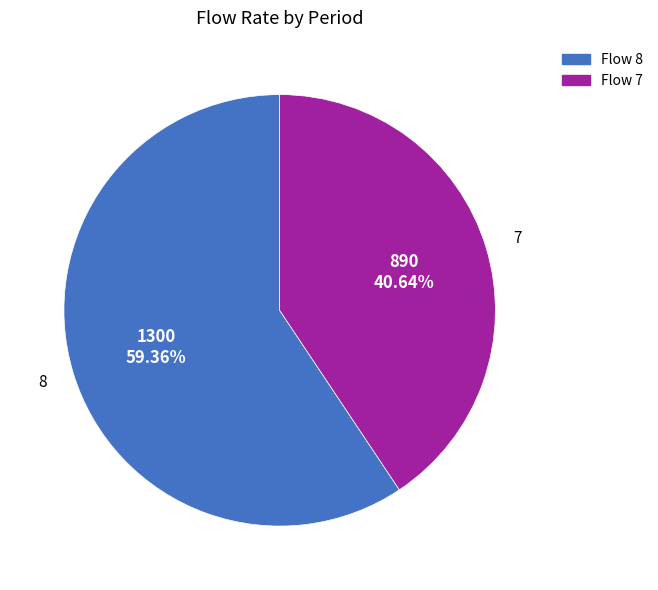

Count the number of slices in the pie.

2